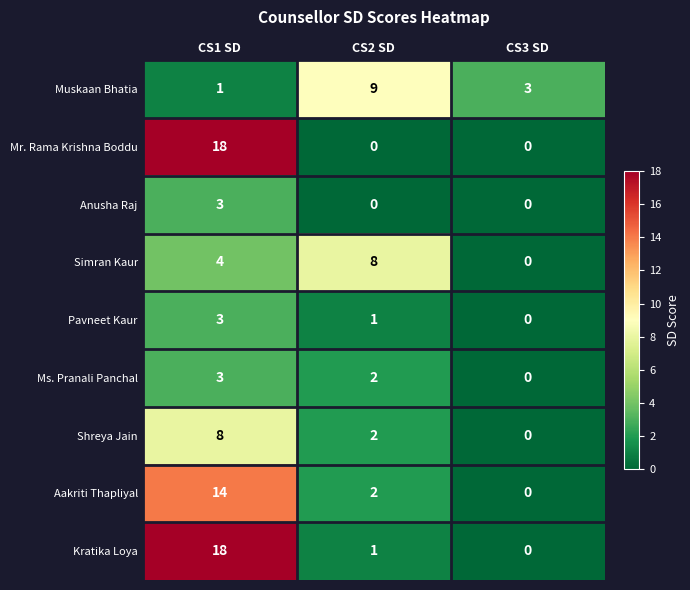

What is the average value of the Kratika Loya series?

6